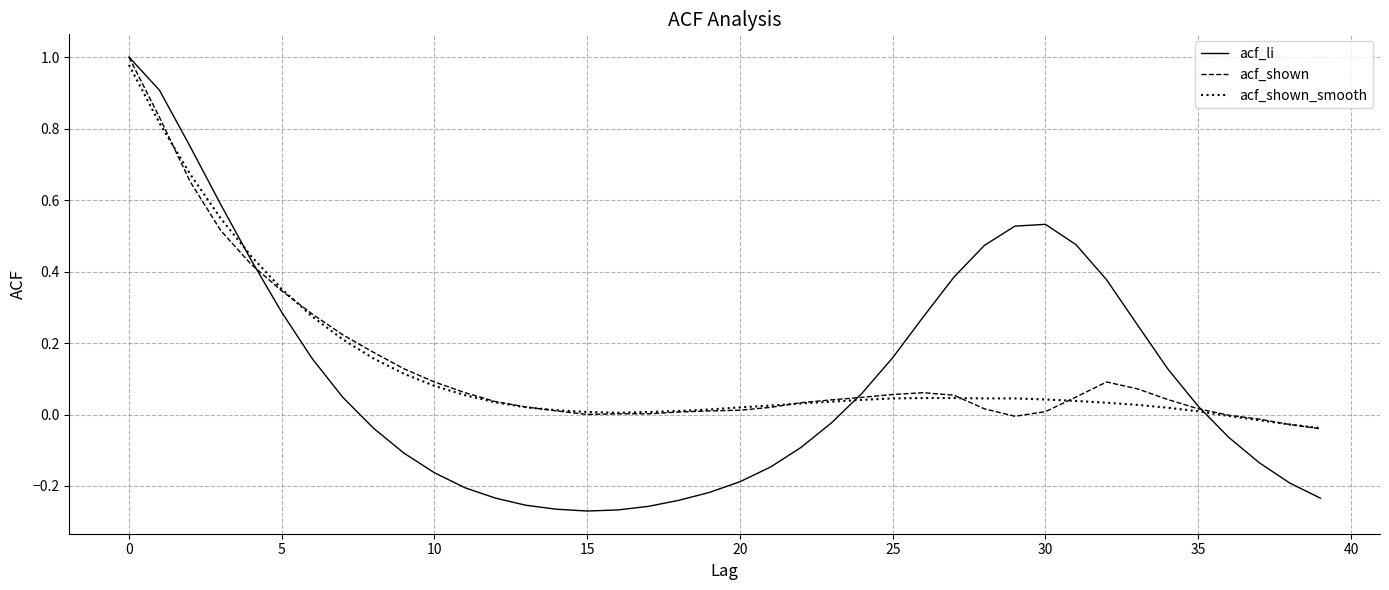

Which series has the largest range (max minus min)?

acf_li